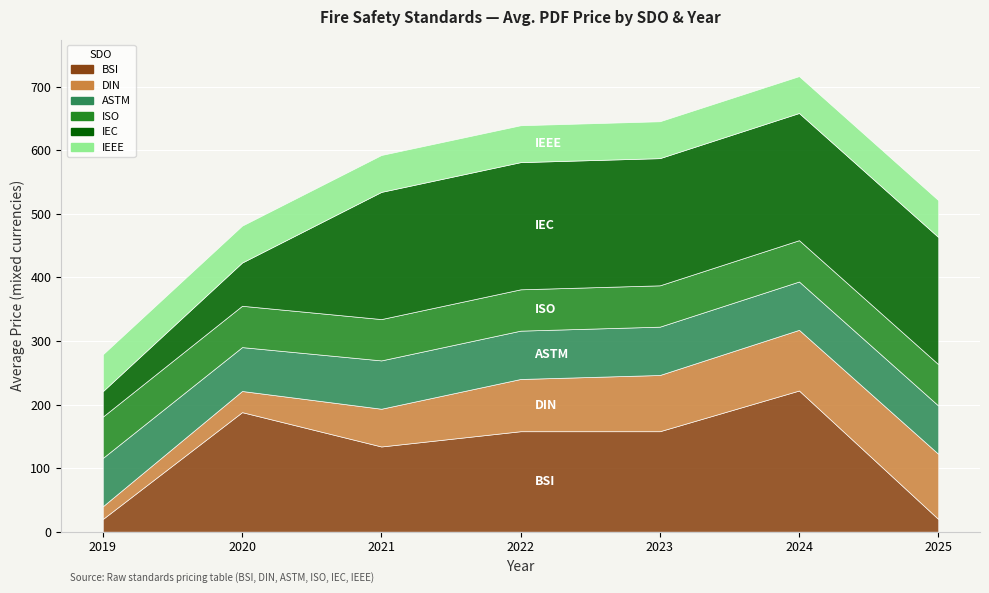

Which category has the lowest value in the DIN series?

2019